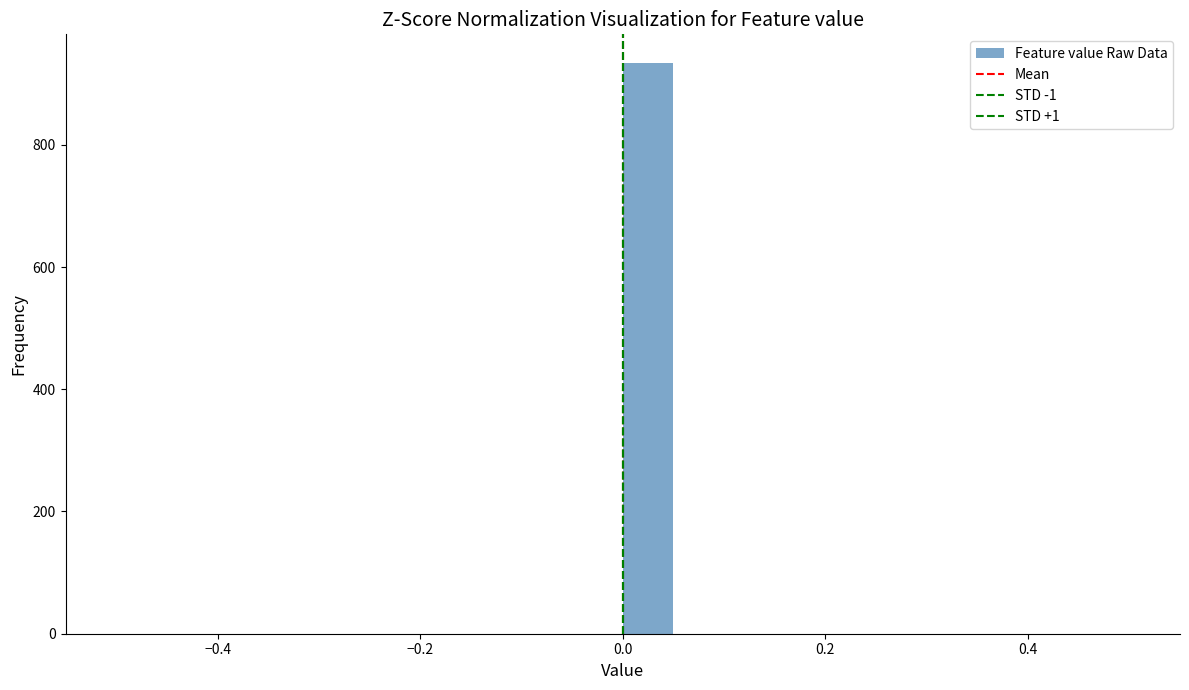

Read against the x-axis, roughly where is the centre of the tallest bar?

0.02